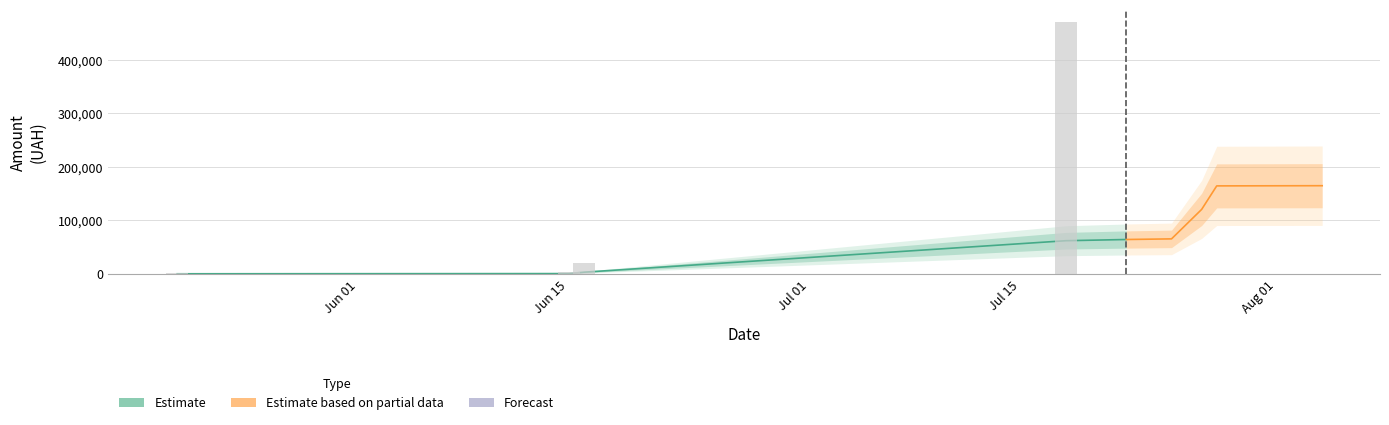

Which series has the largest total across all categories?

Estimate based on partial data